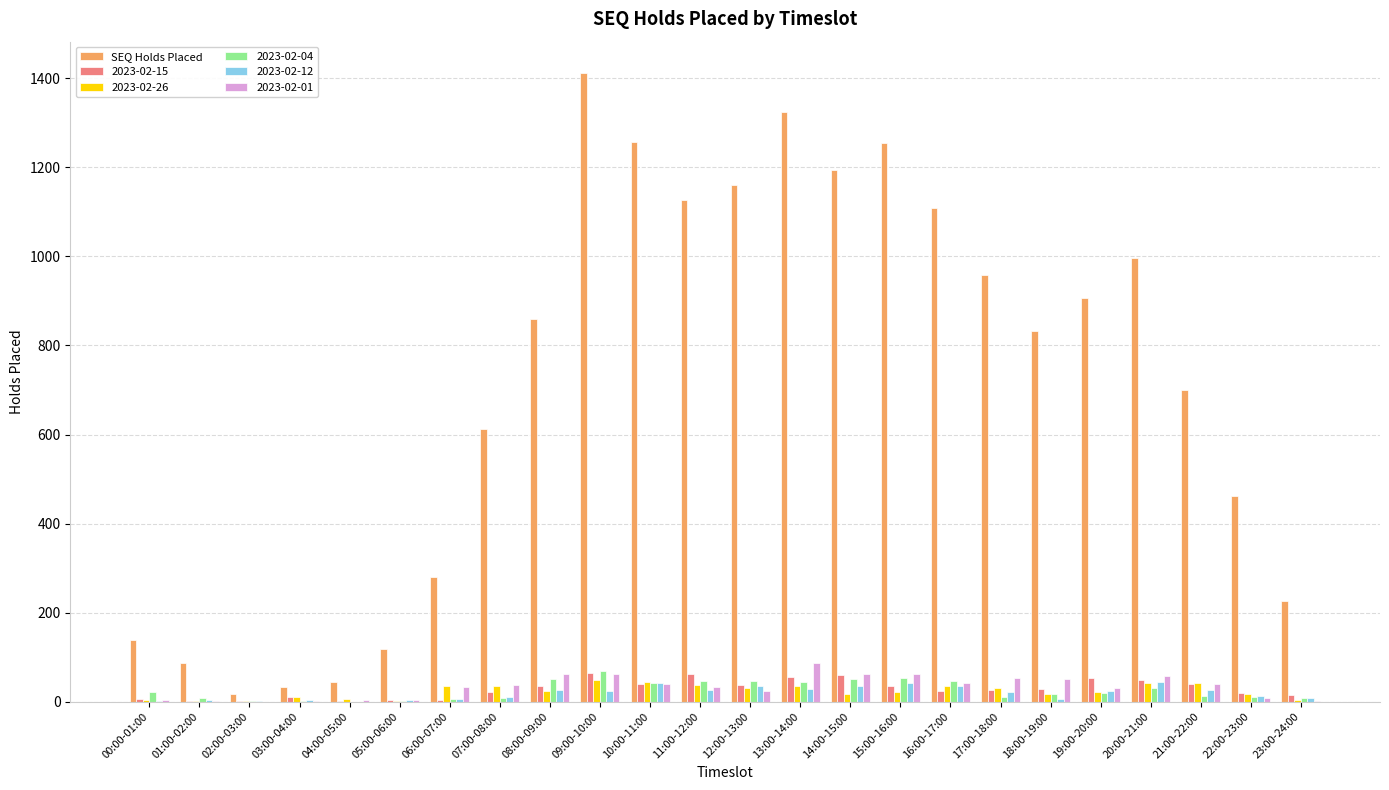

True or false: 2023-02-04 has a value of 17 at 18:00-19:00.

True